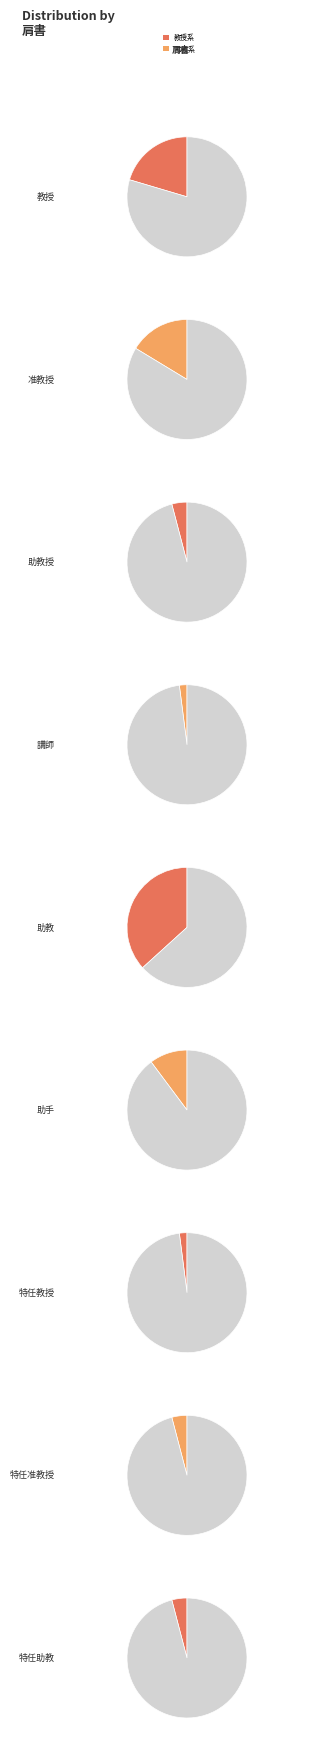

Which category has the smallest portion of the pie?

講師